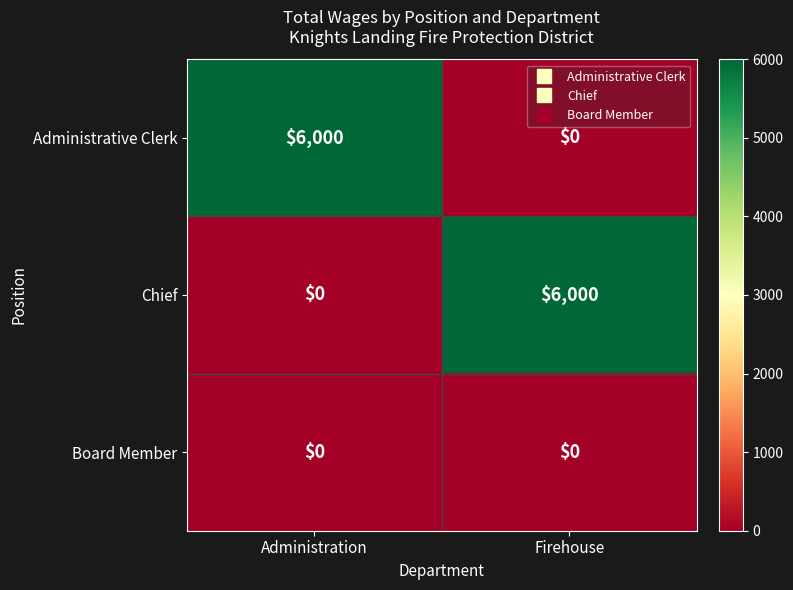

How many distinct data groups are displayed?

3